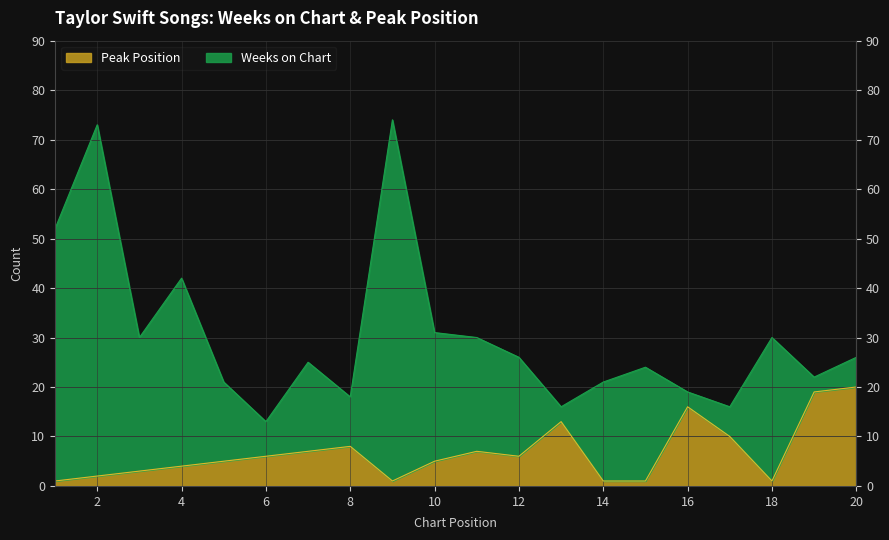

List the labels in order of value, largest first.

20, 19, 16, 13, 17, 8, 7, 11, 6, 12, 5, 10, 4, 3, 2, 1, 9, 14, 15, 18